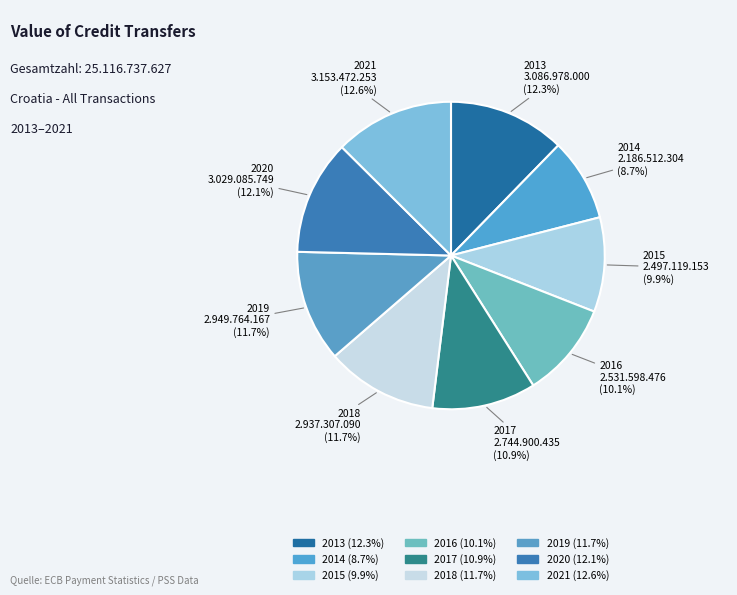

To the nearest percent, what percentage of the pie is 2019?

12%